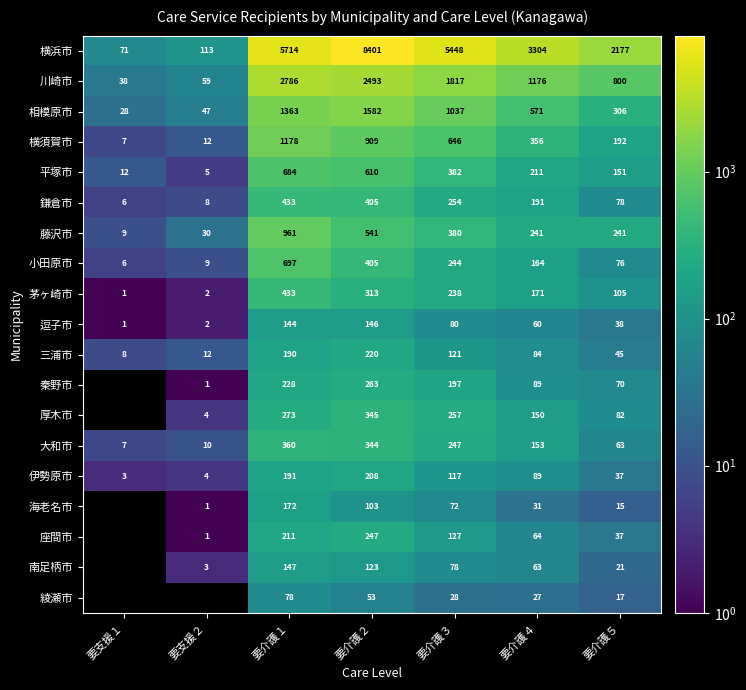

What is the difference between the second highest and second lowest values in the 平塚市 series?

598